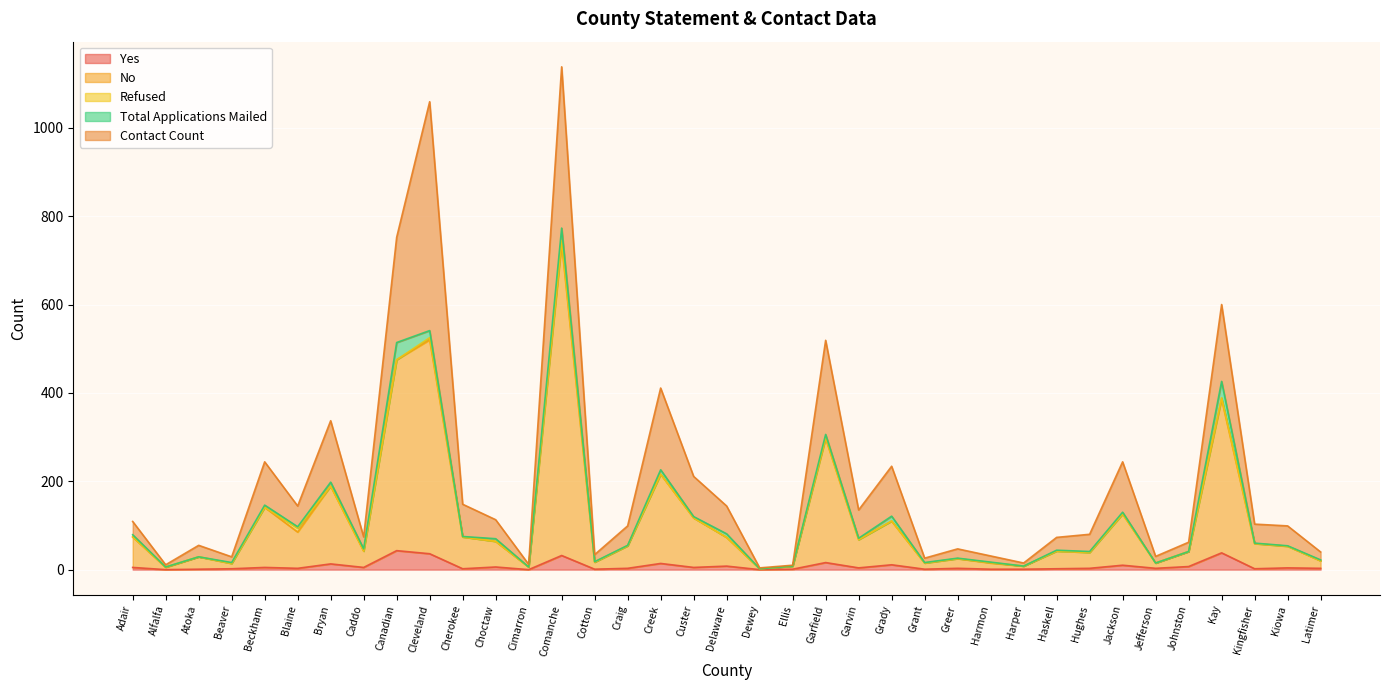

How many interior local peaks does the Contact Count series have?

12